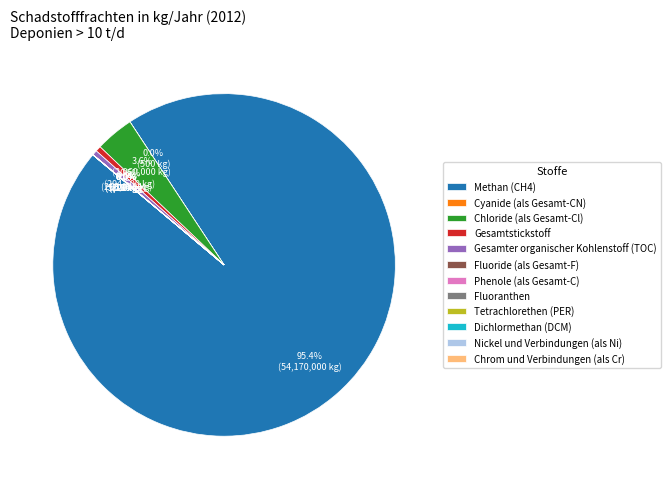

Which category has the biggest portion of the pie?

Methan (CH4)